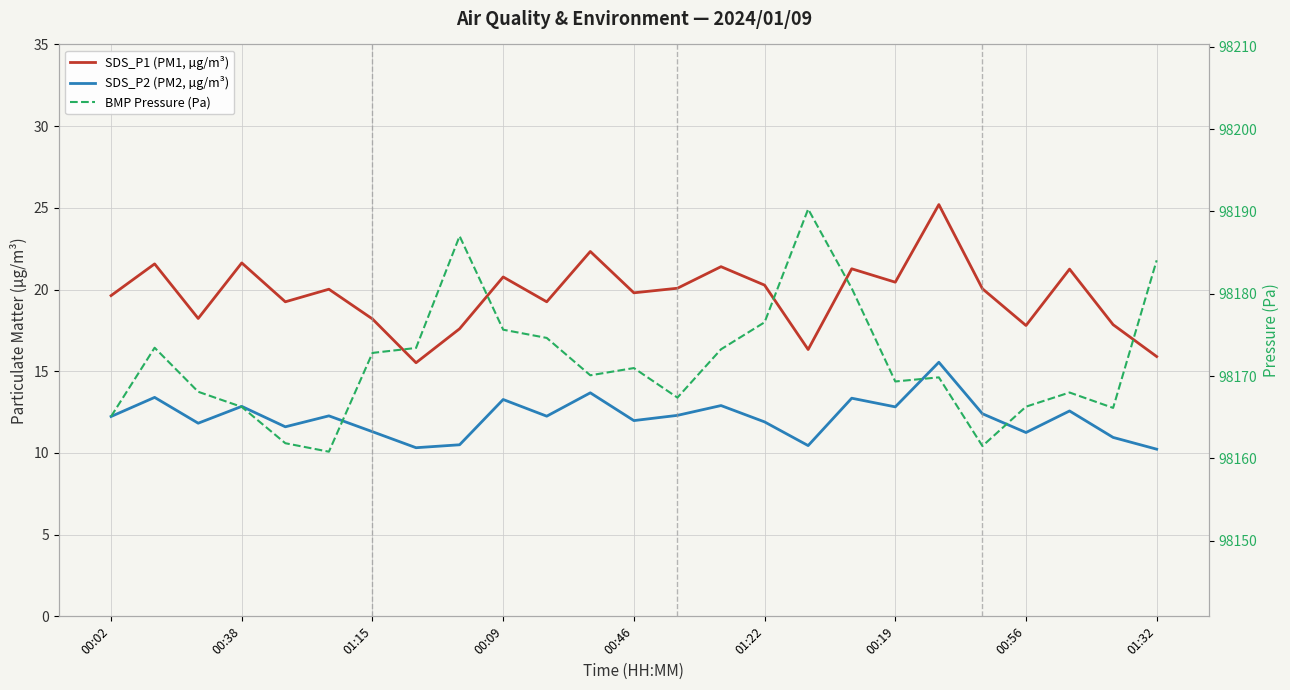

What is the average value of the BMP Pressure (Pa) series?

98171.7